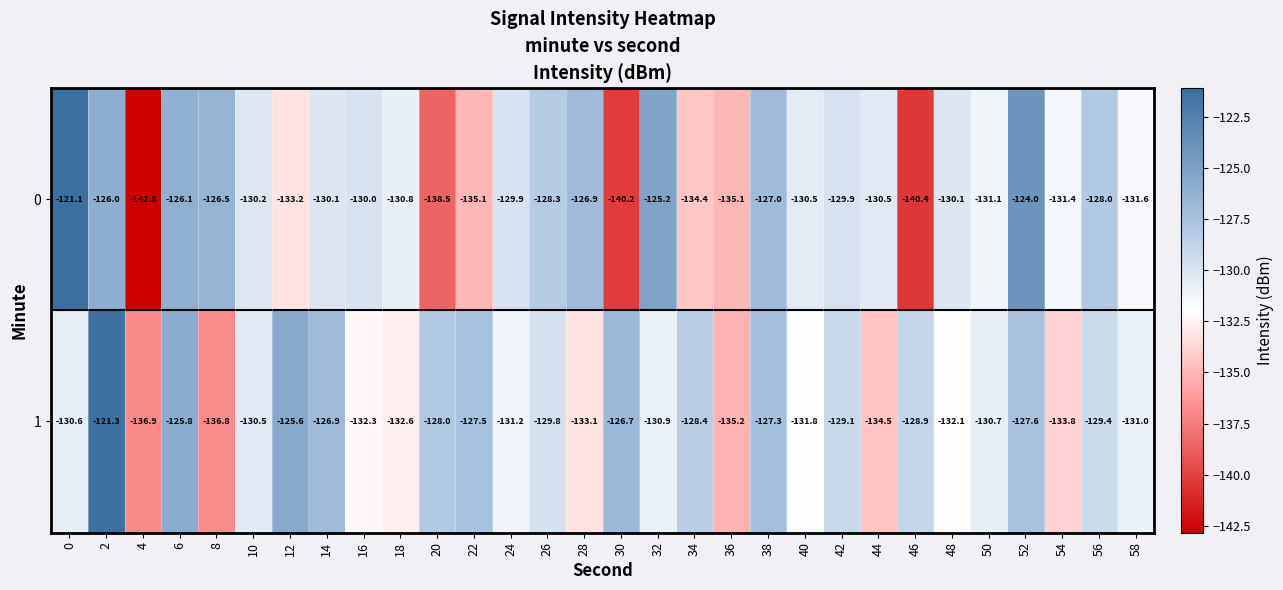

The value of 0 at 14 is -130.1. True or false?

True